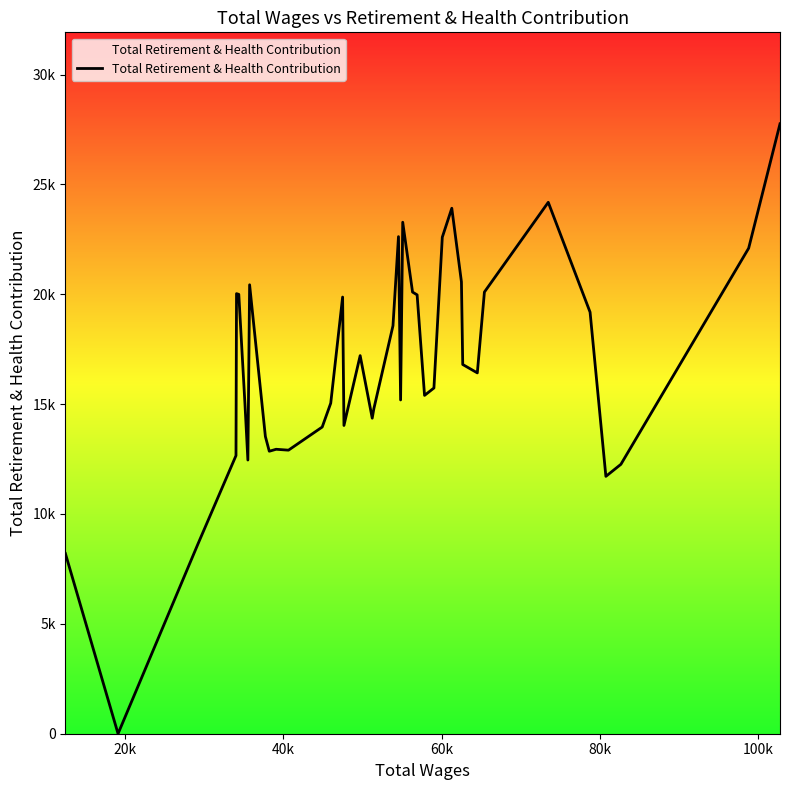

What is the difference between the maximum and second lowest values?

19556